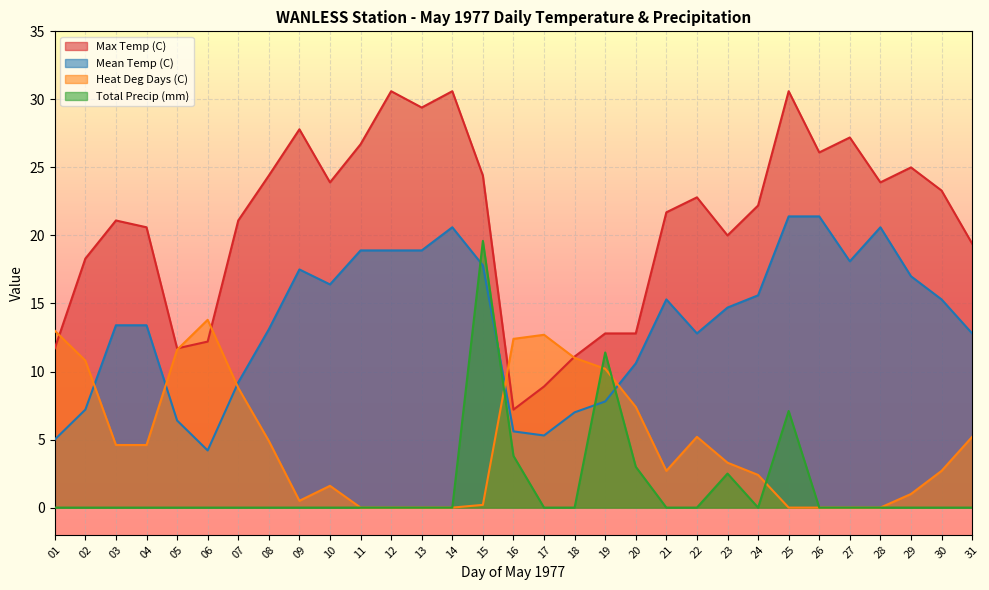

Which series has the widest spread of values?

Max Temp (C)